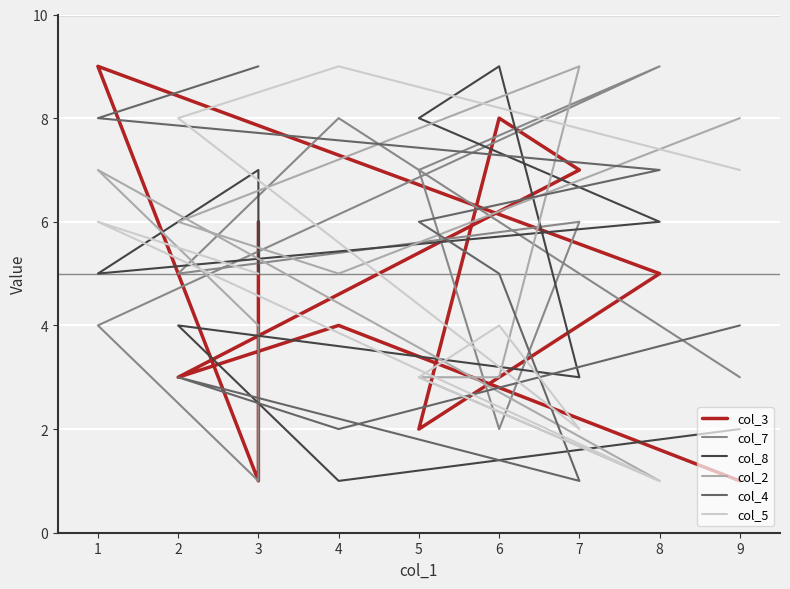

How many interior local peaks does the col_4 series have?

1